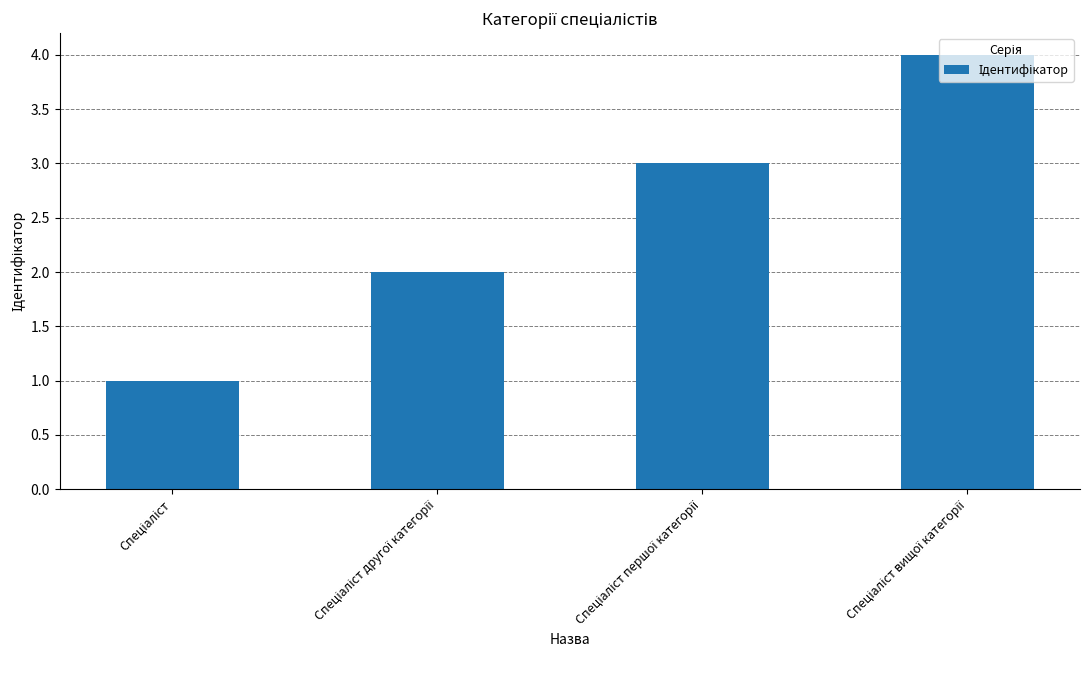

What is the difference between the maximum and minimum values?

3